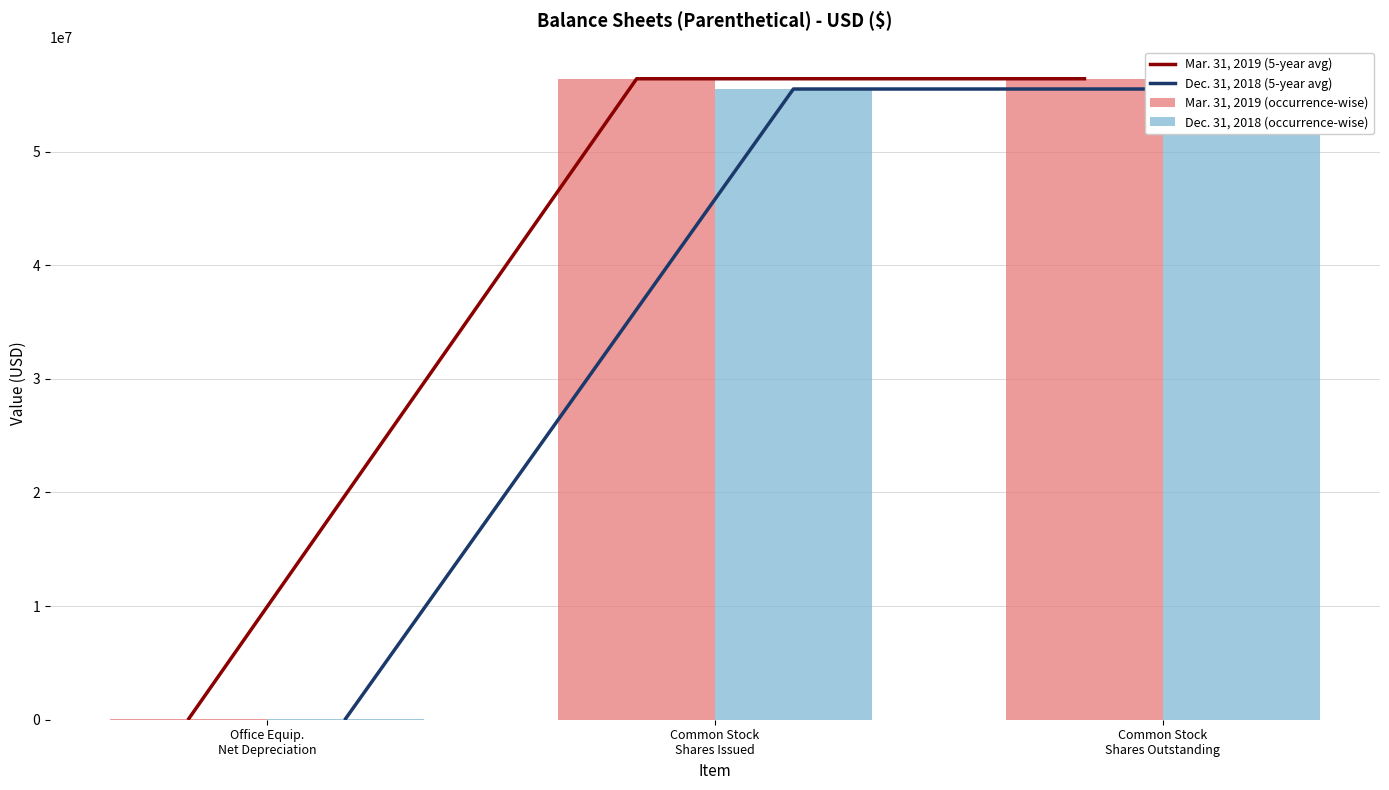

Which category has the highest value in the Dec. 31, 2018 (5-year avg) series?

Common Stock
Shares Issued